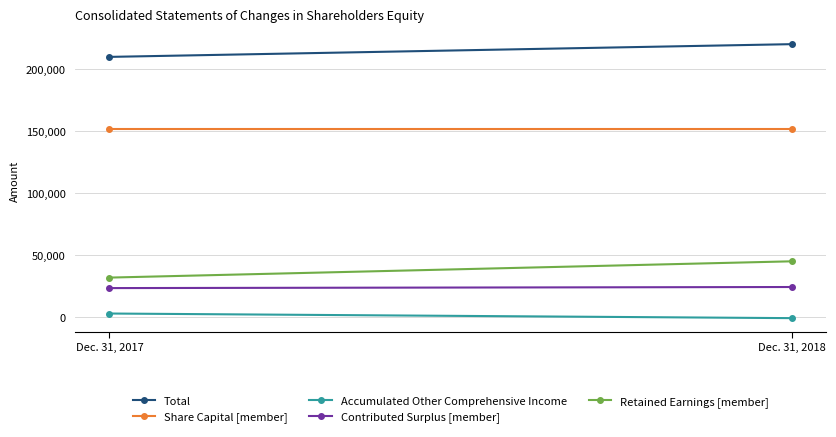

What is the maximum value shown in the chart?

220291